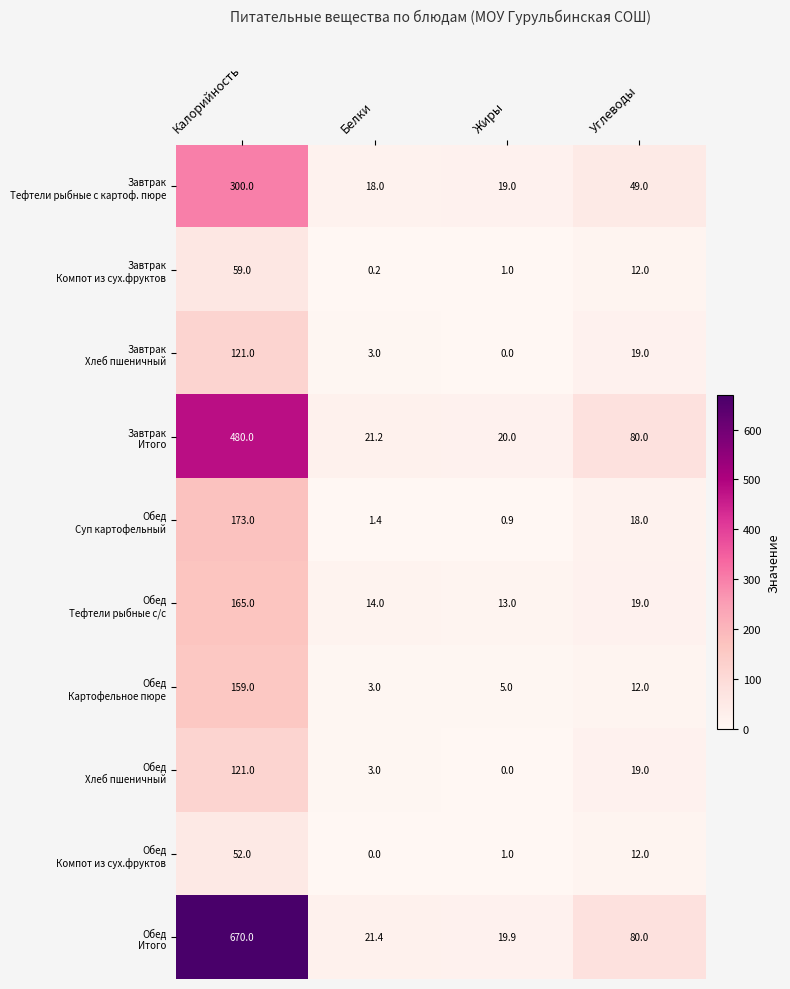

What is the maximum value shown in the chart?

670.0